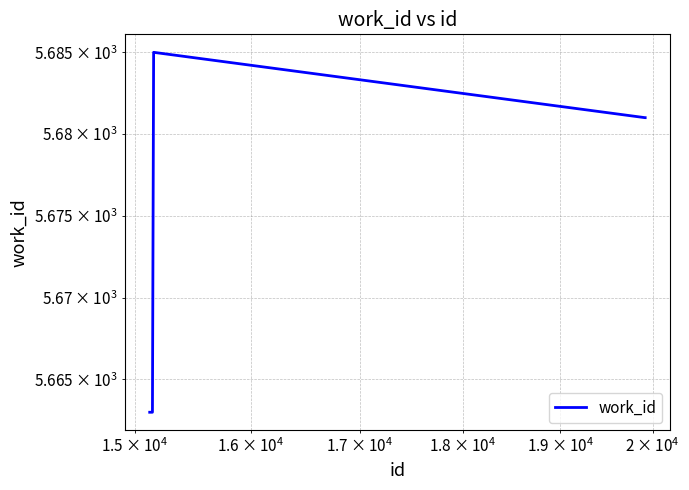

How many data points are above 5681?

1